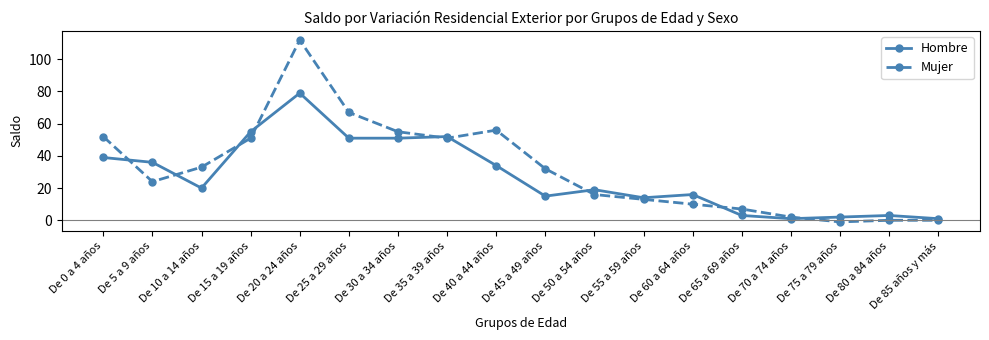

What are all the series names shown in the legend?

Hombre, Mujer